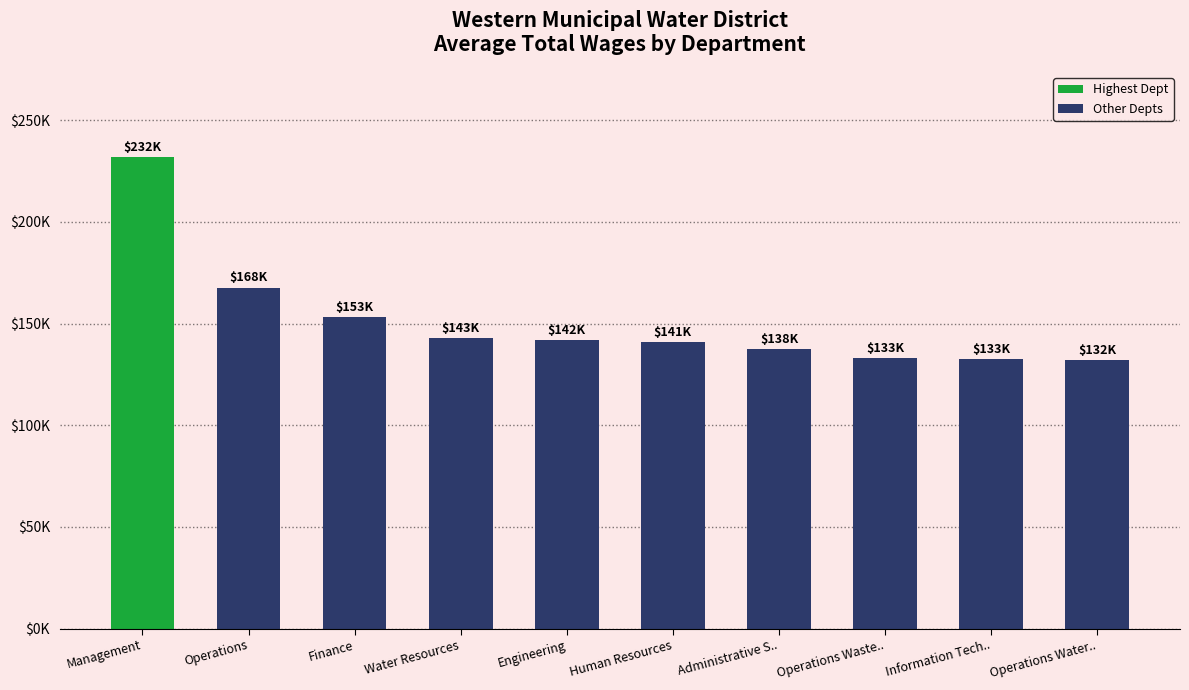

Reading left to right, extract all data points from this chart.

231912.0	167755.0	153173.0	142846.5	141879.7	140920.0	137509.0	132961.0	132669.5	132198.7